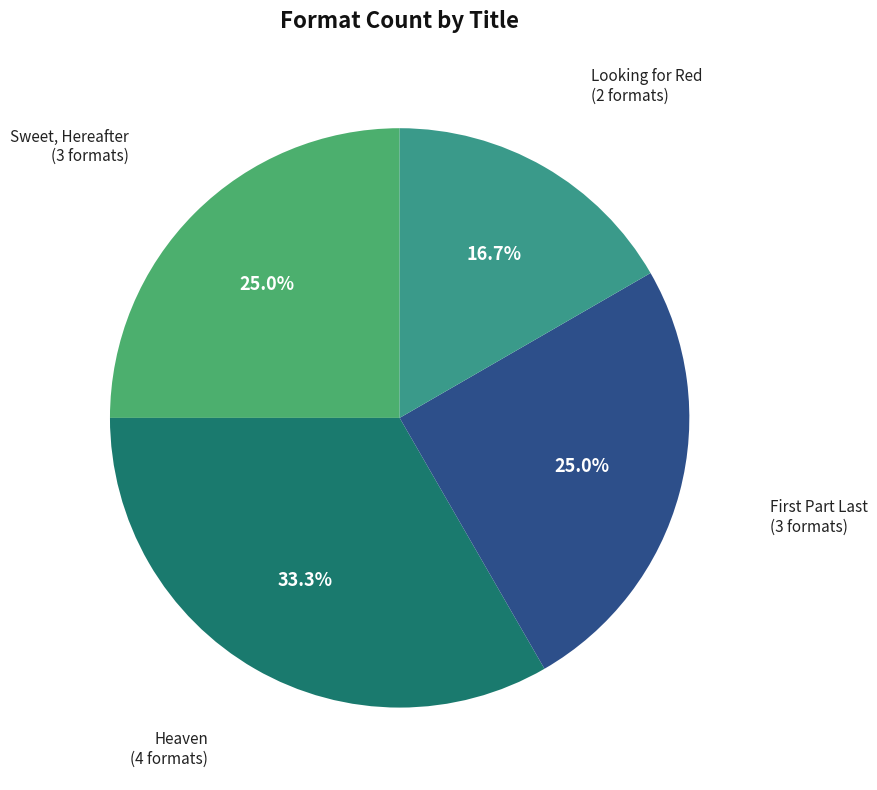

Which slice is the smallest?

Looking for Red